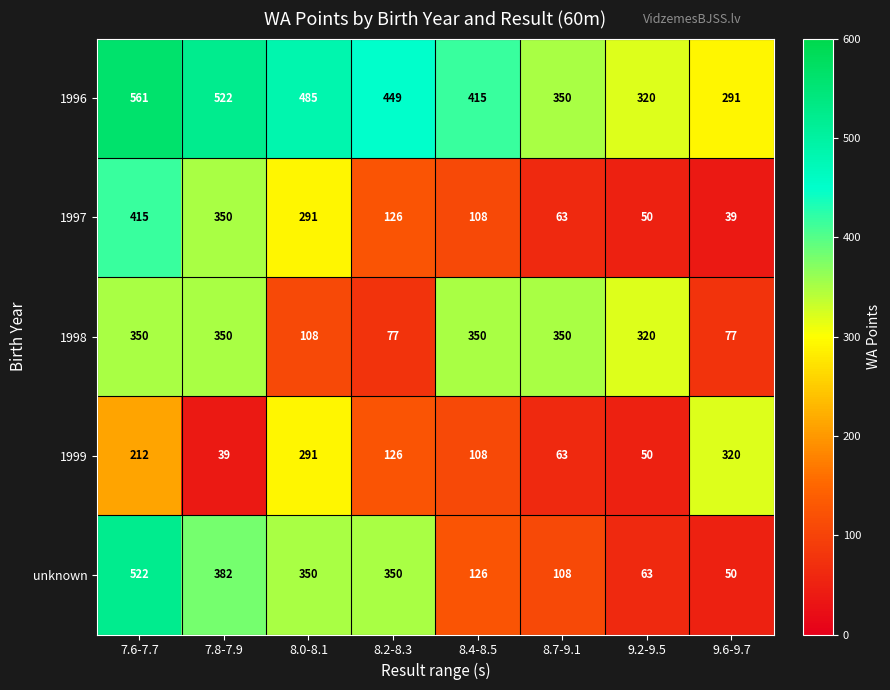

The unknown series shows 92 at 9.2-9.5. True or false?

False